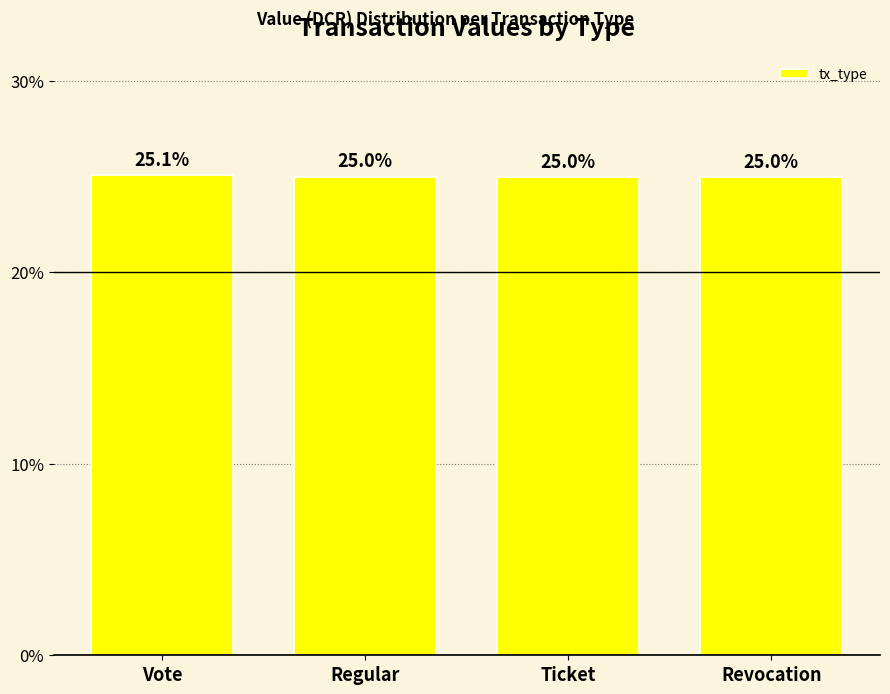

What is the smallest value displayed?

25.0